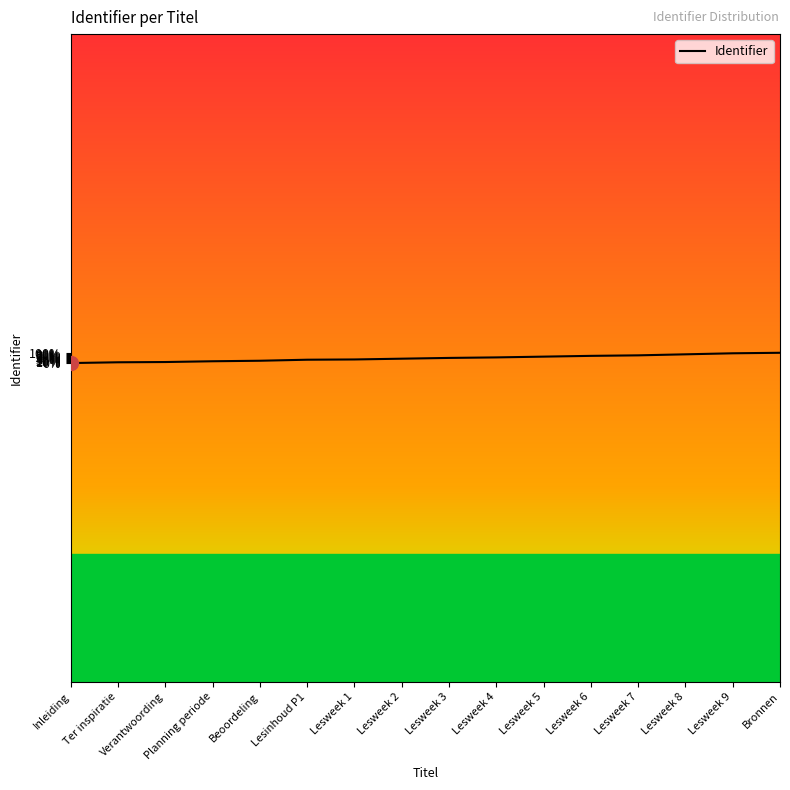

Reading left to right, what are all the values shown in this chart?

2480423	2480426	2480427	2480430	2480432	2480436	2480437	2480440	2480443	2480445	2480448	2480451	2480453	2480457	2480461	2480463